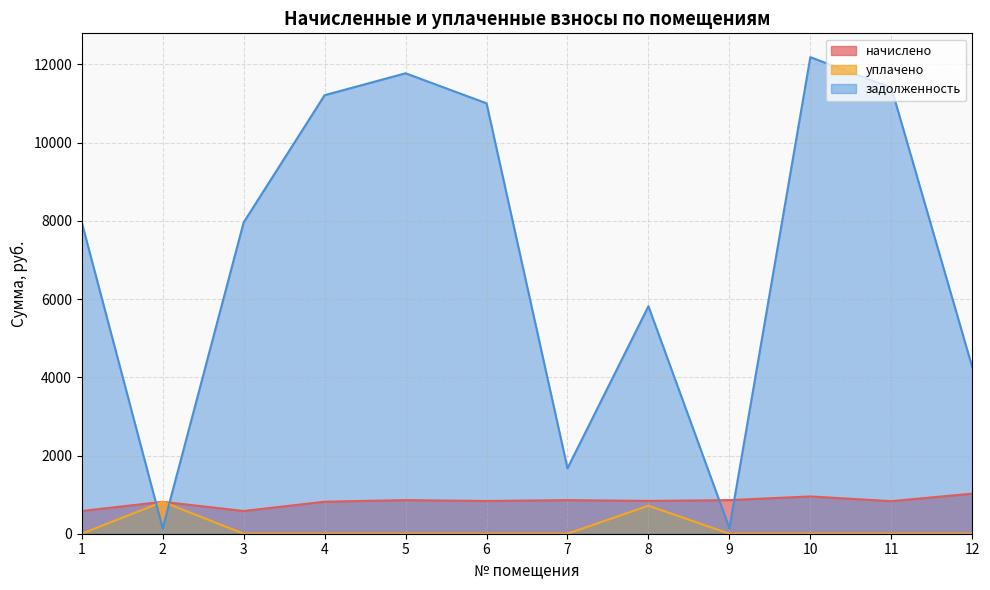

Between 7 and 6, which is larger?

7